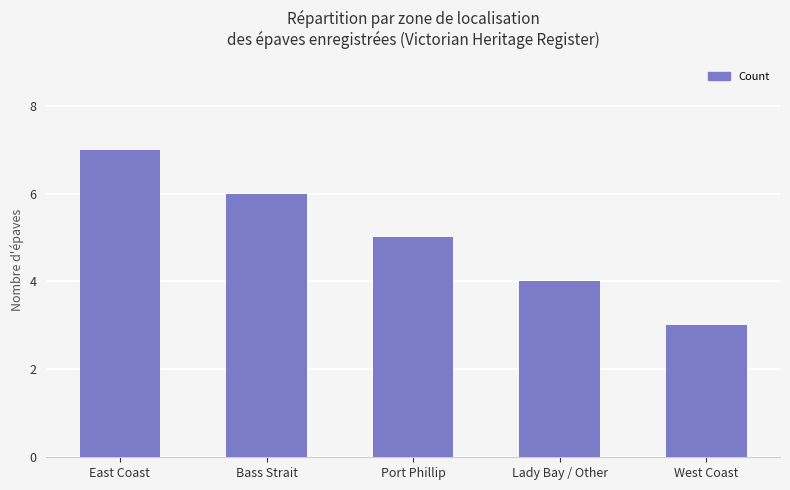

Approximately how many times larger is the value at Port Phillip compared to Bass Strait?

0.8